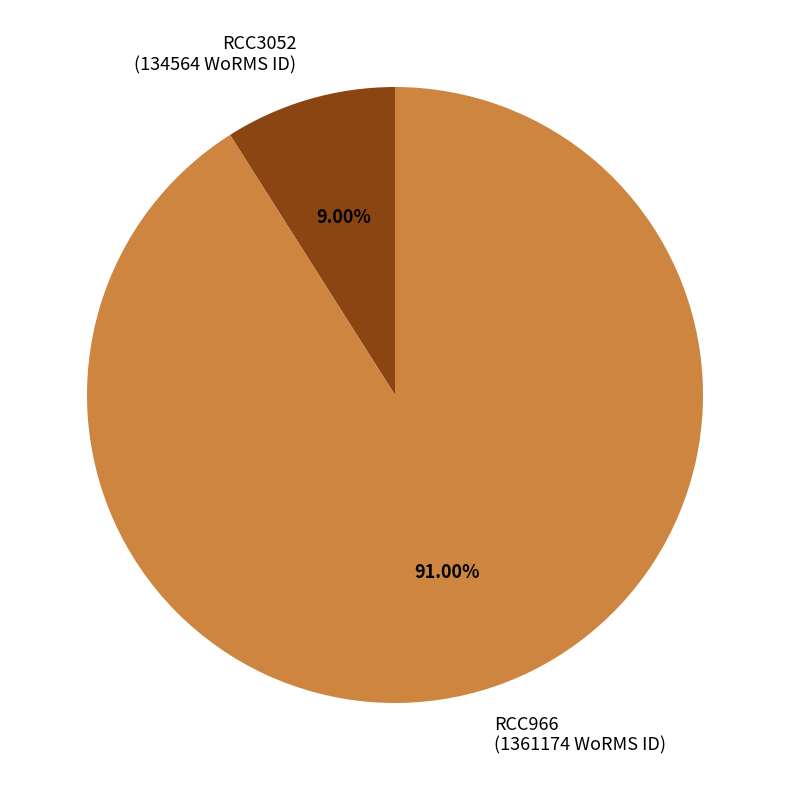

Rank the categories by value from lowest to highest.

RCC3052, RCC966